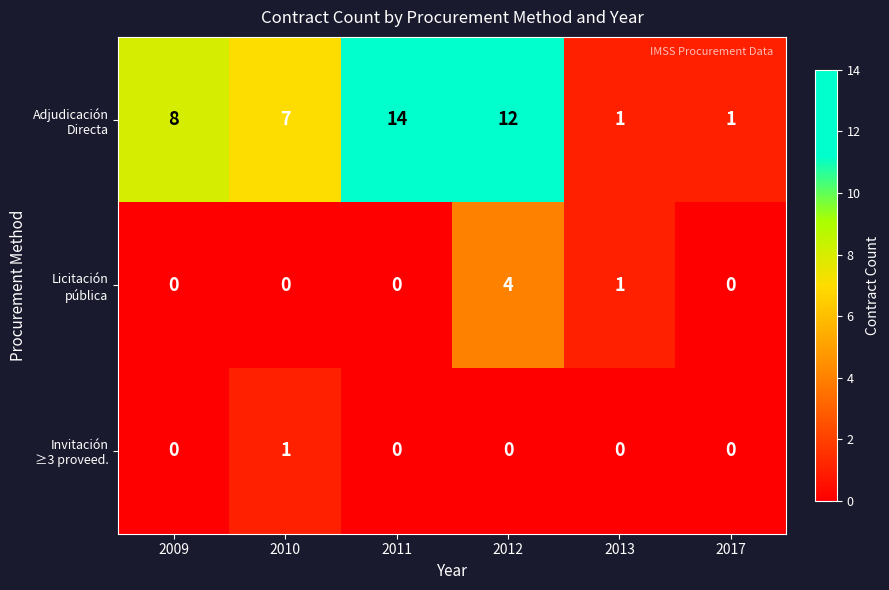

What is the spread (max minus min) of values at 2012?

12